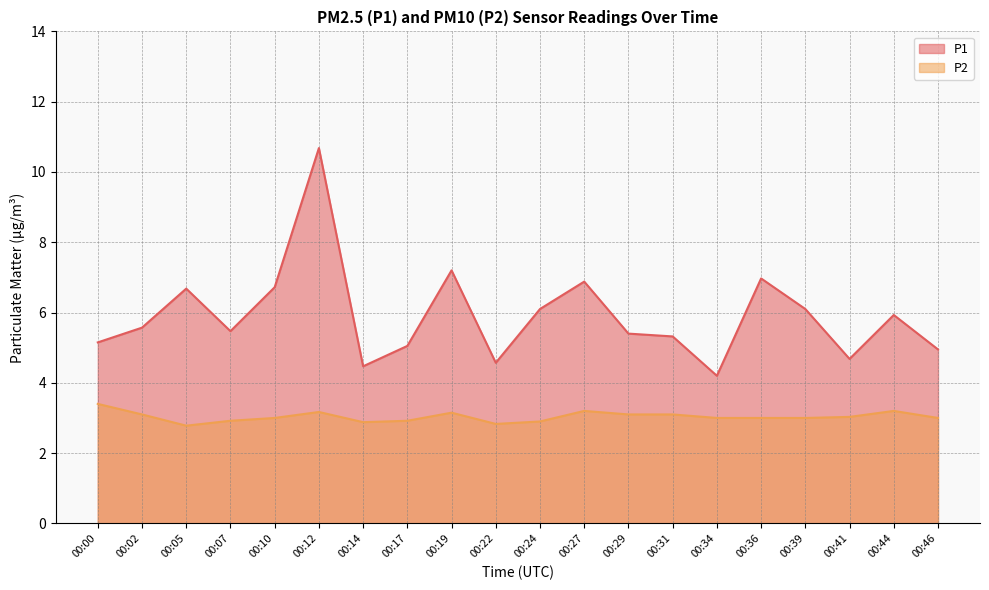

At which category does the chart reach its peak across all series?

00:12